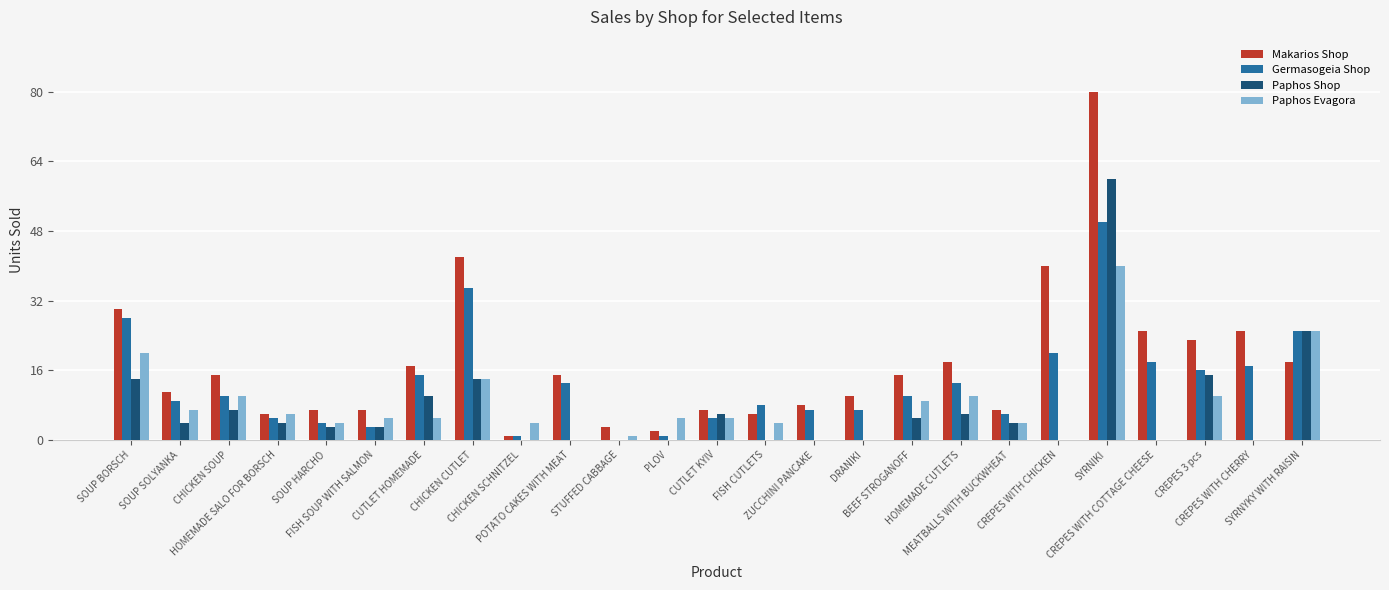

What is the highest value of the Paphos Shop series?

60